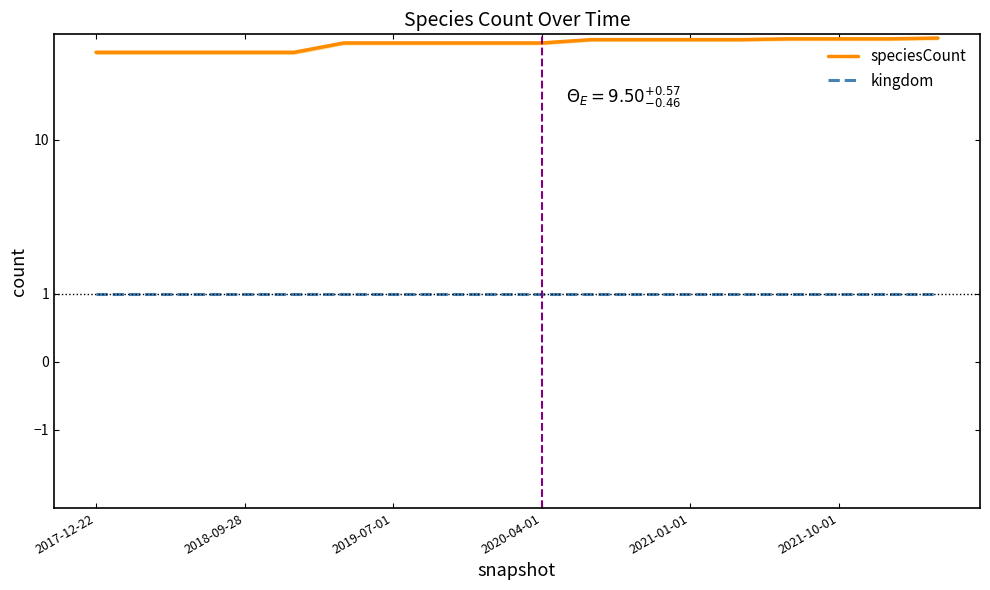

At which label is kingdom closest to 1?

2017-12-22